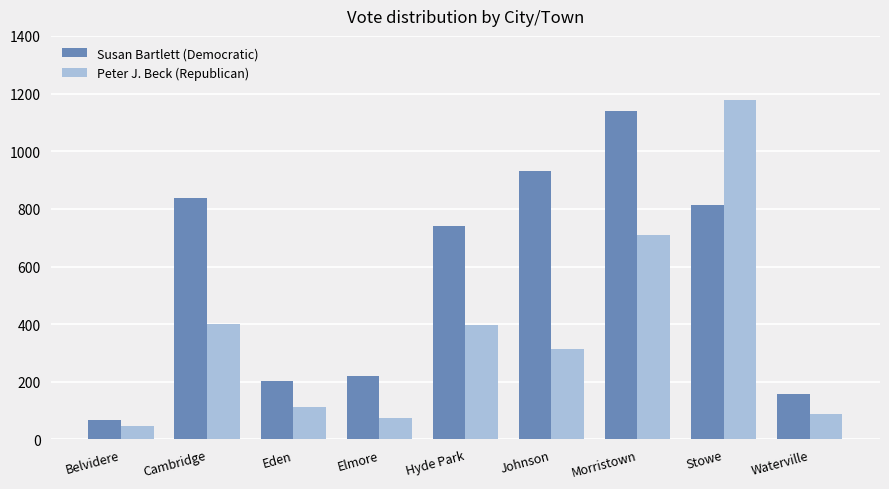

What is the smallest value displayed?

46